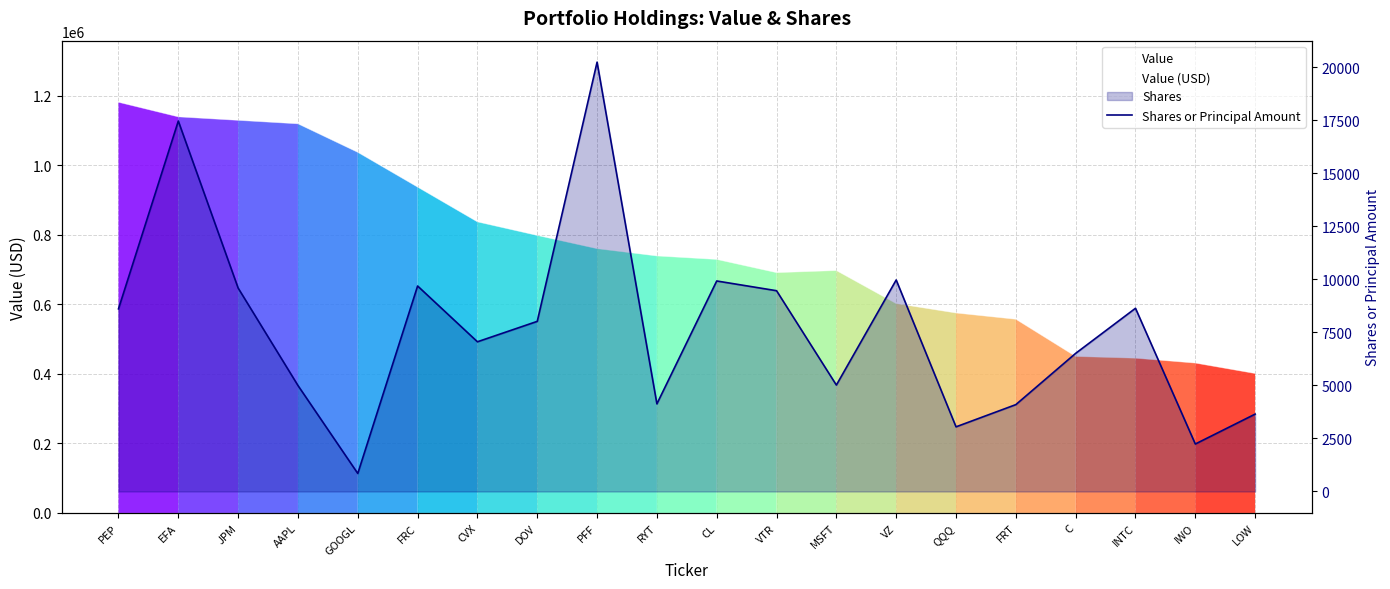

List the series in order of their peak value, lowest first.

Shares or Principal Amount, Value